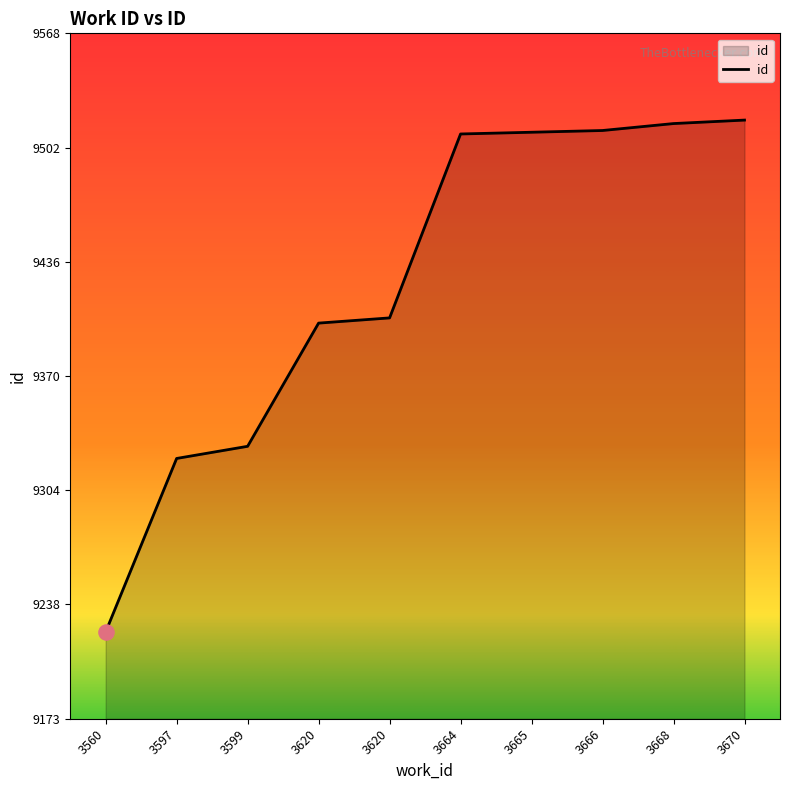

What is the change in value from 3664 to 3670?

+8